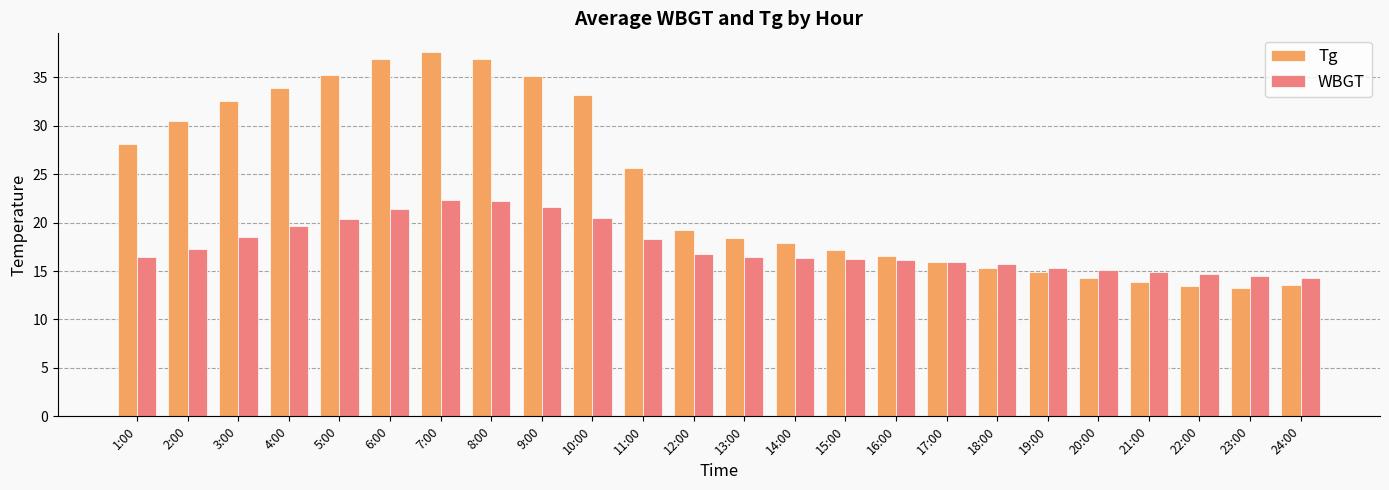

How many values in the Tg series exceed 19?

12